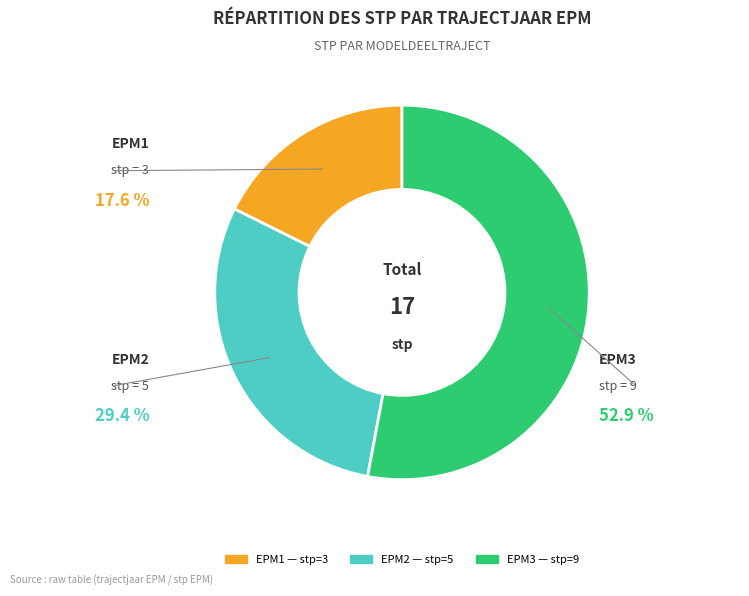

Between EPM2 and EPM3, which is larger?

EPM3